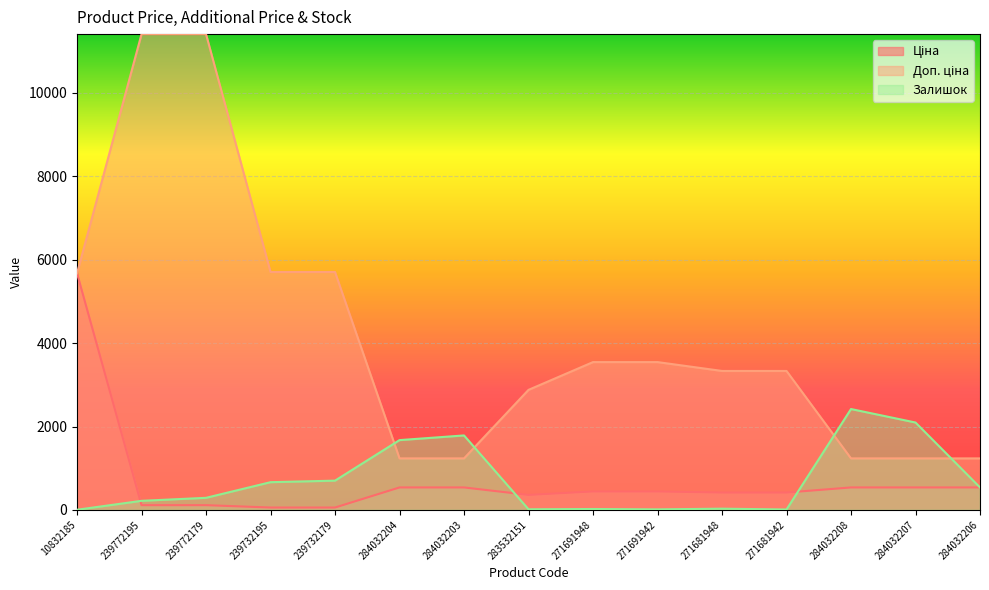

List the labels in order of Залишок value, smallest first.

10832185, 271681942, 271691942, 283532151, 271691948, 271681948, 239772195, 239772179, 284032206, 239732195, 239732179, 284032204, 284032203, 284032207, 284032208